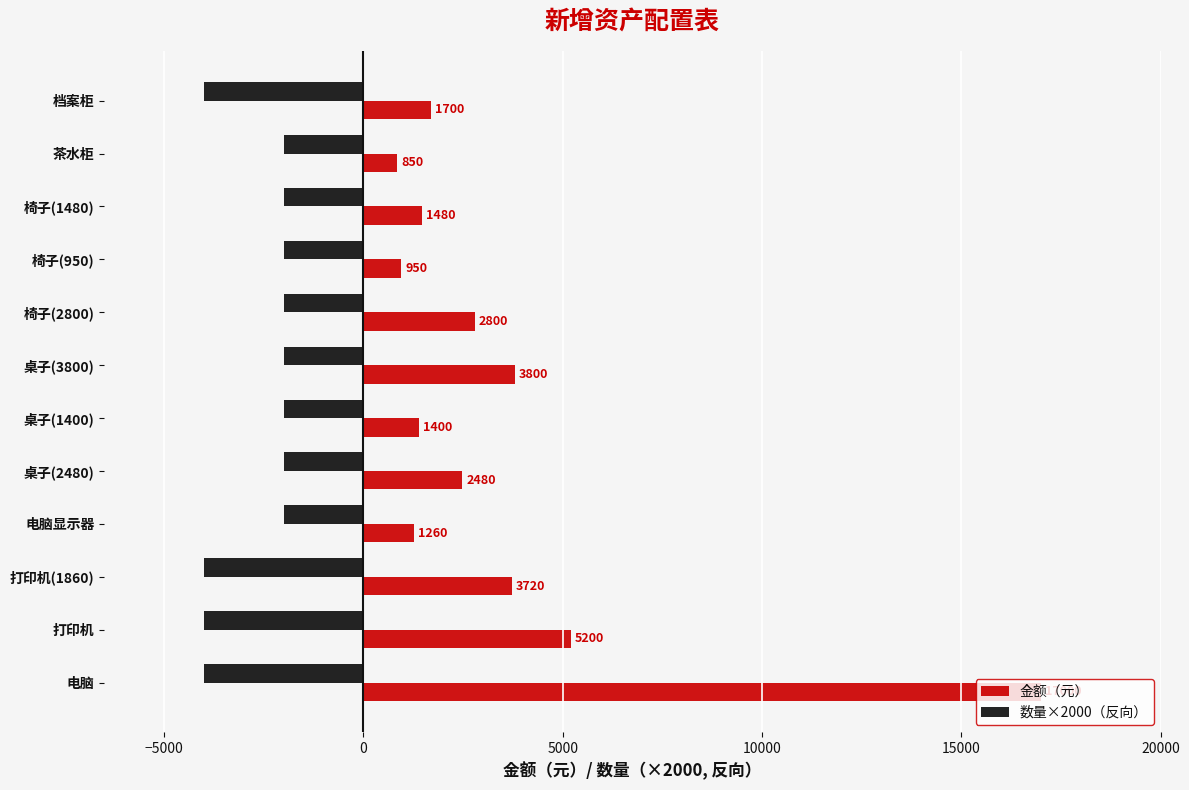

Which series has the widest spread of values?

金额（元）